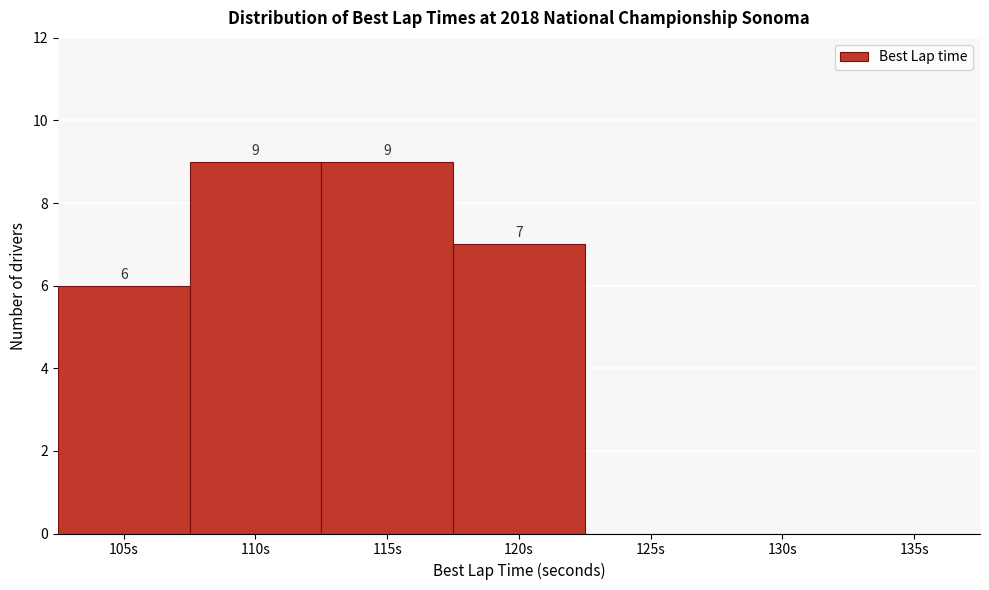

Reading left to right, list all the values displayed in this chart.

105s=6	110s=9	115s=9	120s=7	125s=0	130s=0	135s=0